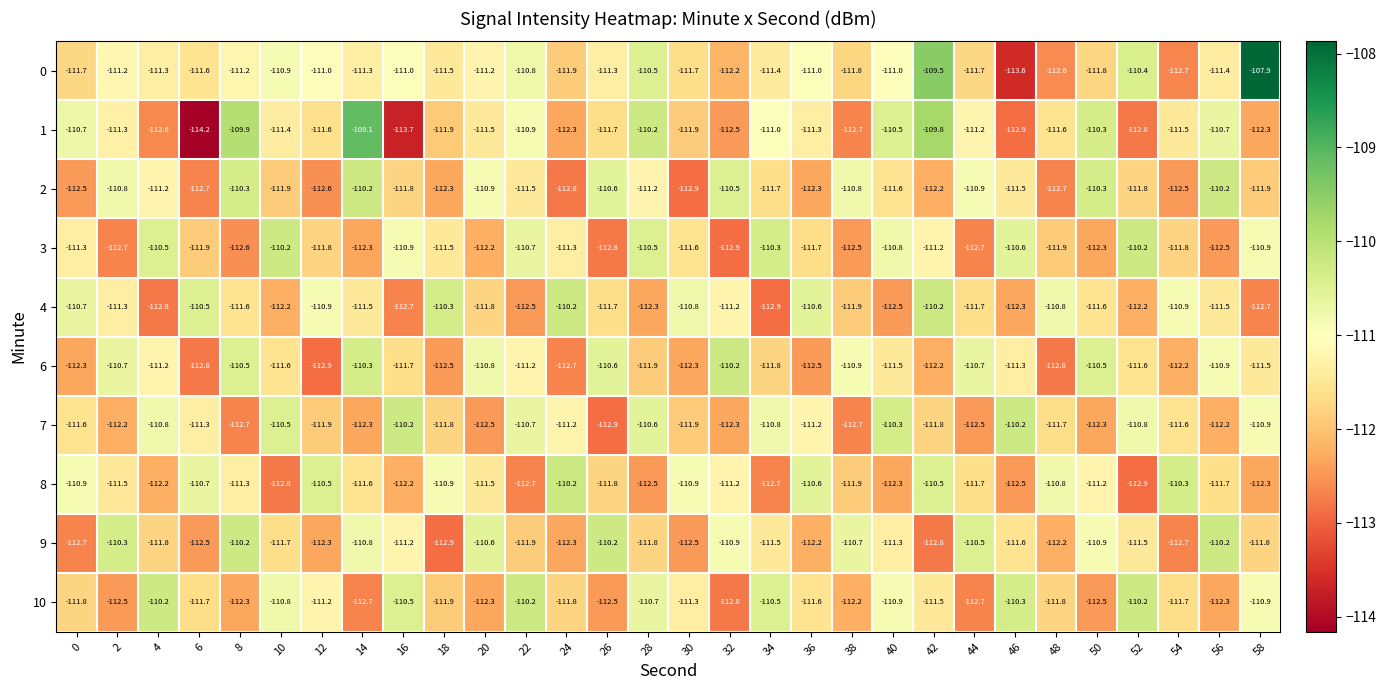

How many data points does each series have?

30